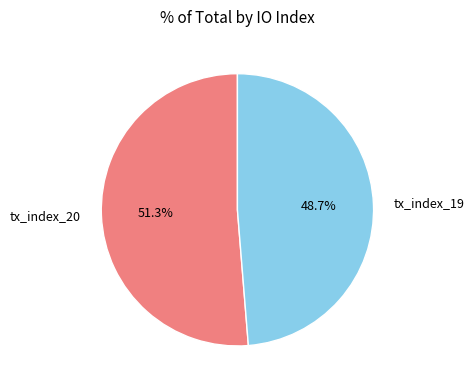

To the nearest percent, what is the difference between the tx_index_20 and tx_index_19 slice percentages?

3%